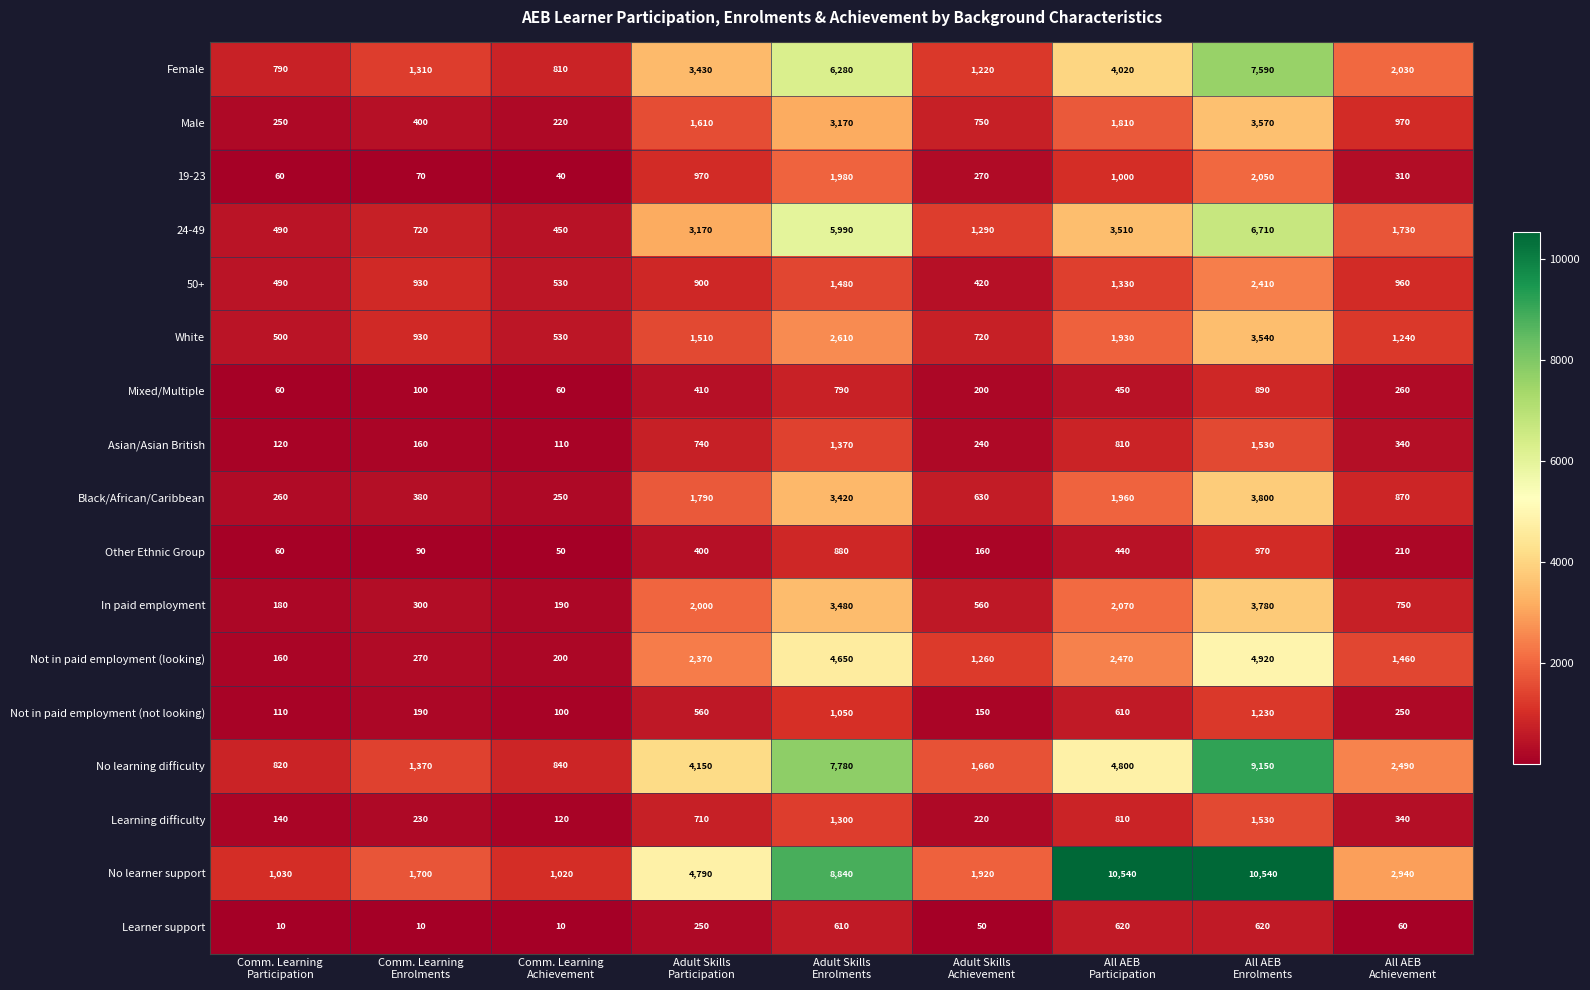

What is the spread (max minus min) of values at Adult Skills
Participation?

4540